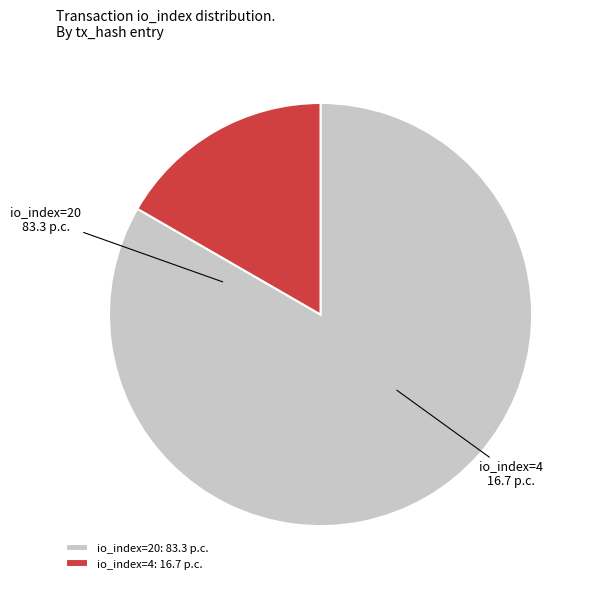

Which has a higher value, io_index=4 or io_index=20?

io_index=20